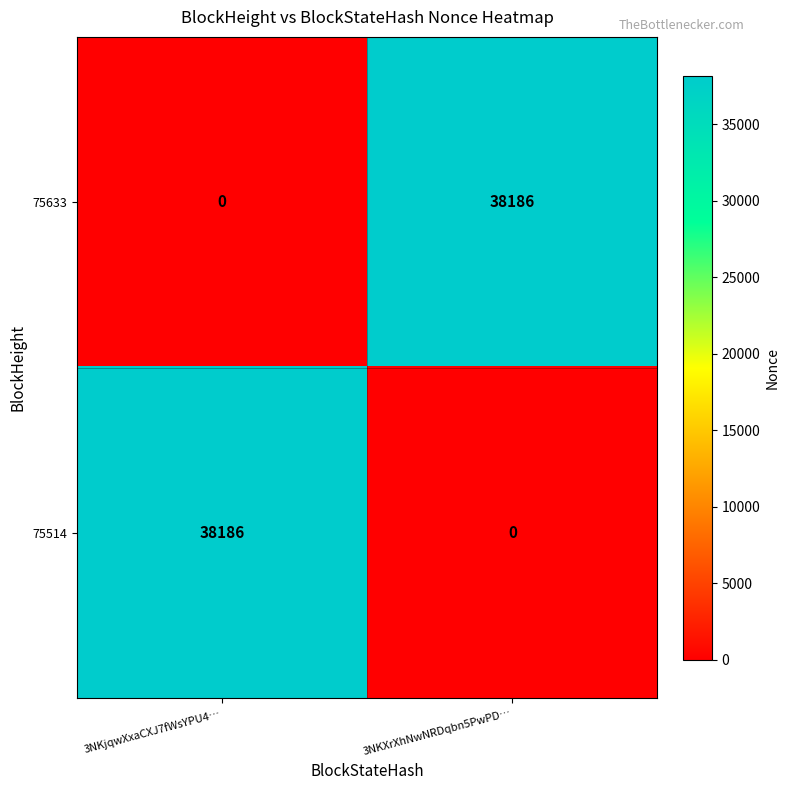

How many values in 75514 are above zero?

1